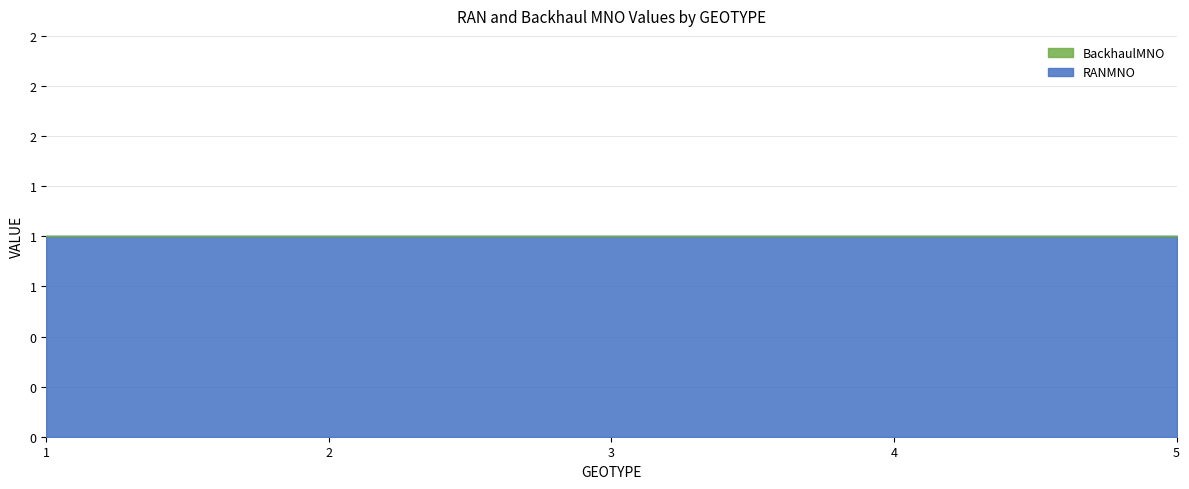

Reading left to right, list all the values displayed in this chart.

RANMNO: 1=1	2=1	3=1	4=1	5=1
BackhaulMNO: 1=0	2=0	3=0	4=0	5=0